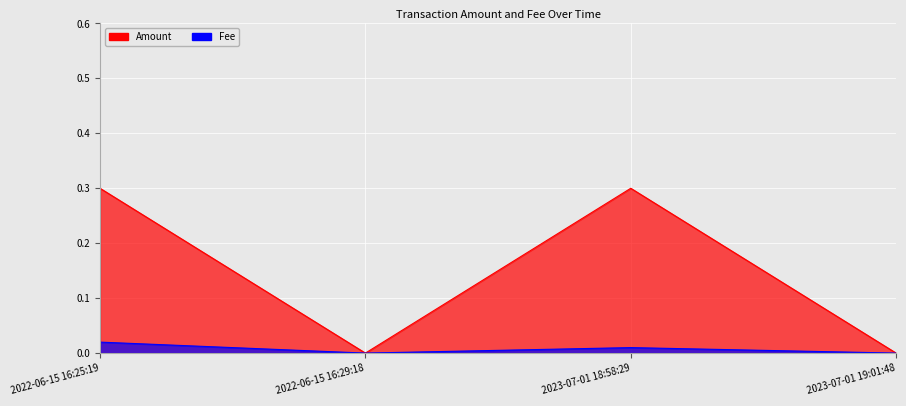

Where is the first local minimum for Fee?

2022-06-15 16:29:18